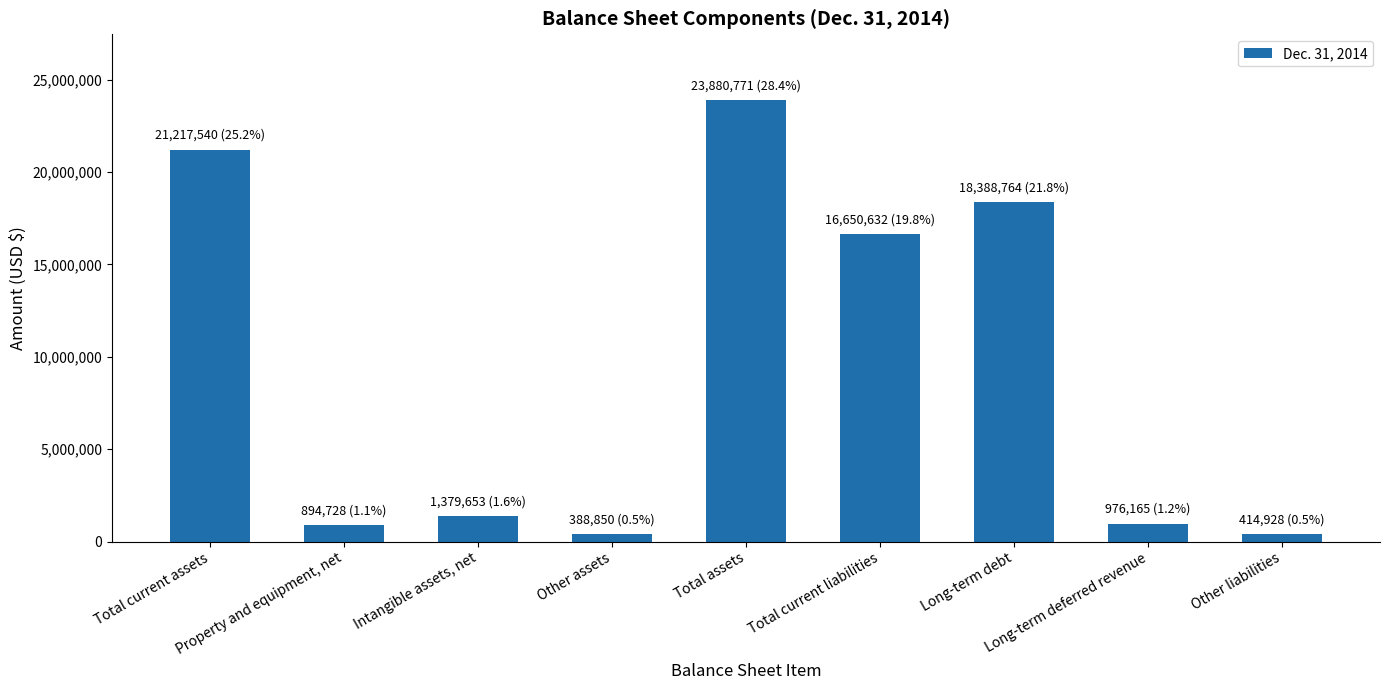

What is the sum of all values?

84192031